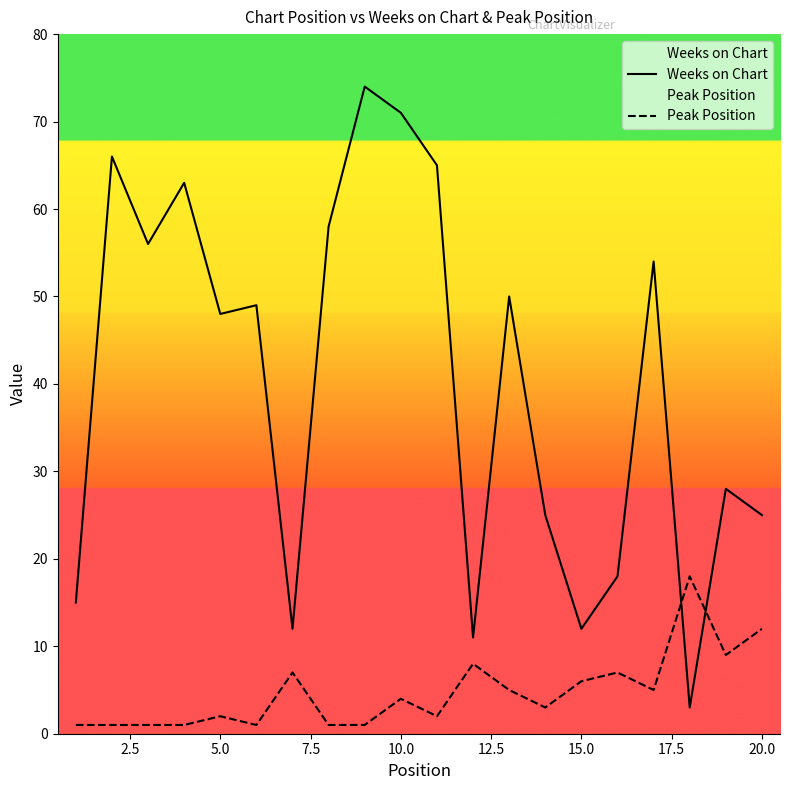

What is the maximum value for Weeks on Chart?

74